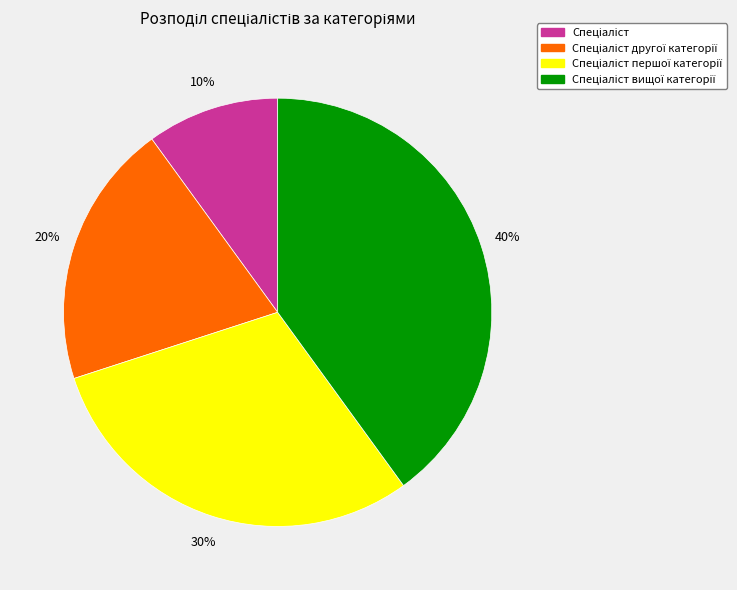

Does any single category account for the majority?

No